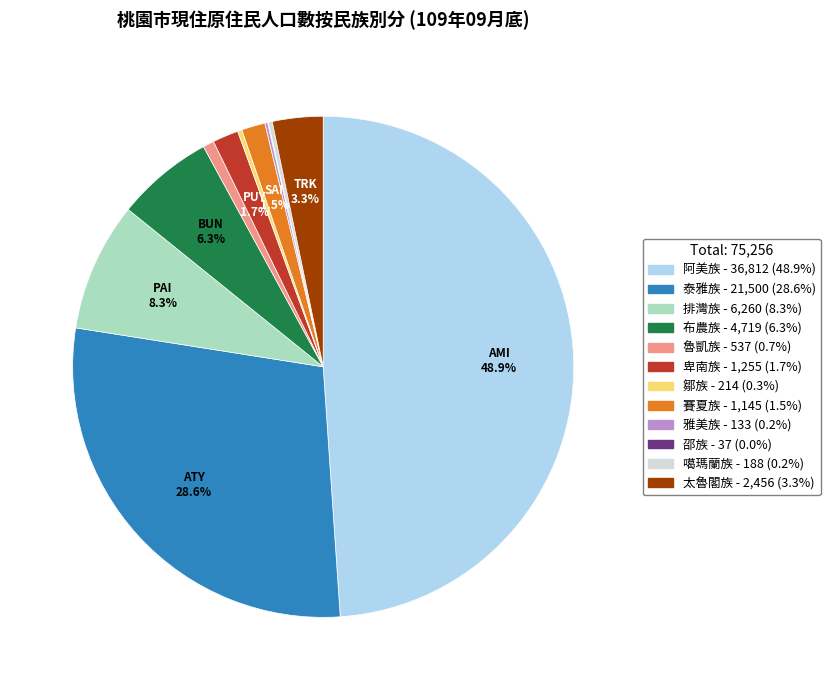

Which slice is the largest?

阿美族